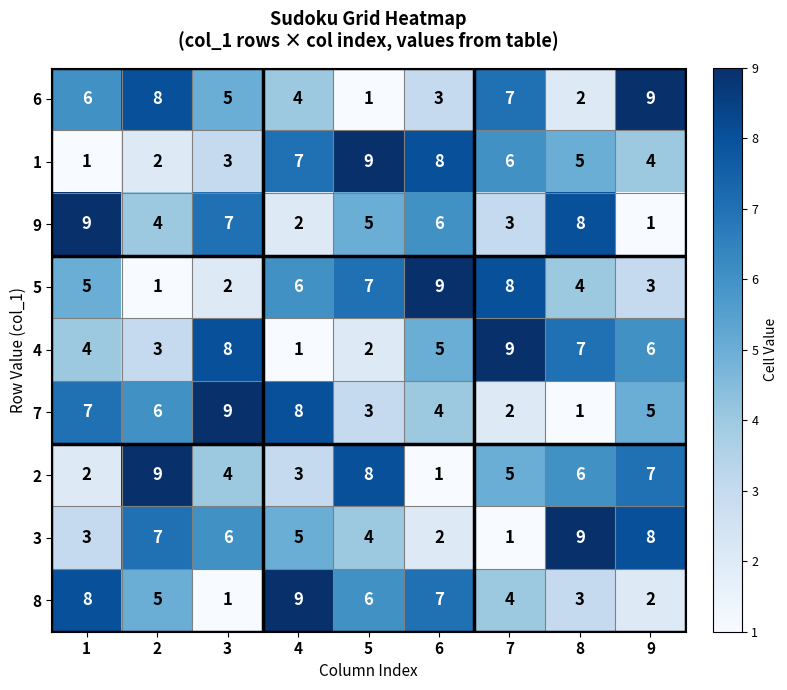

What value does the 8 series have at 8?

3